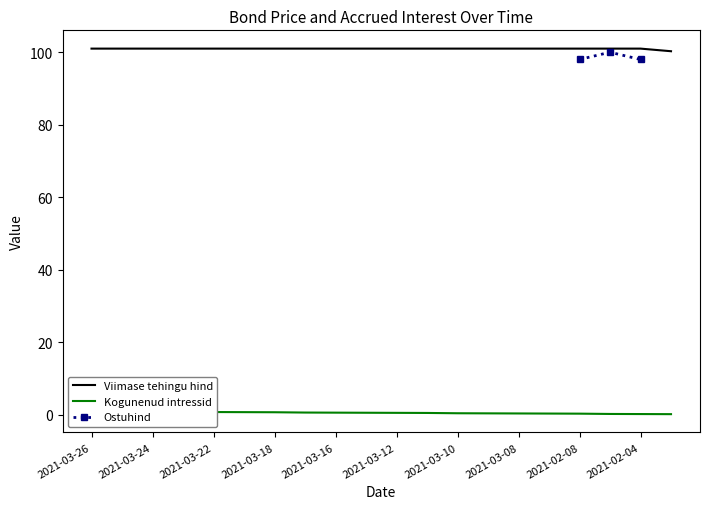

Where is Kogunenud intressid nearest to the value 0?

2021-02-03